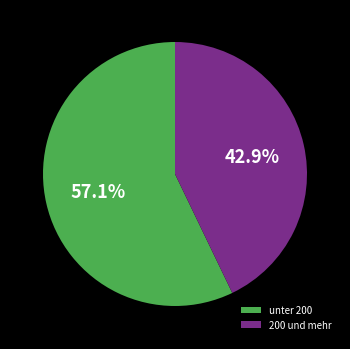

Count the number of slices in the pie.

2